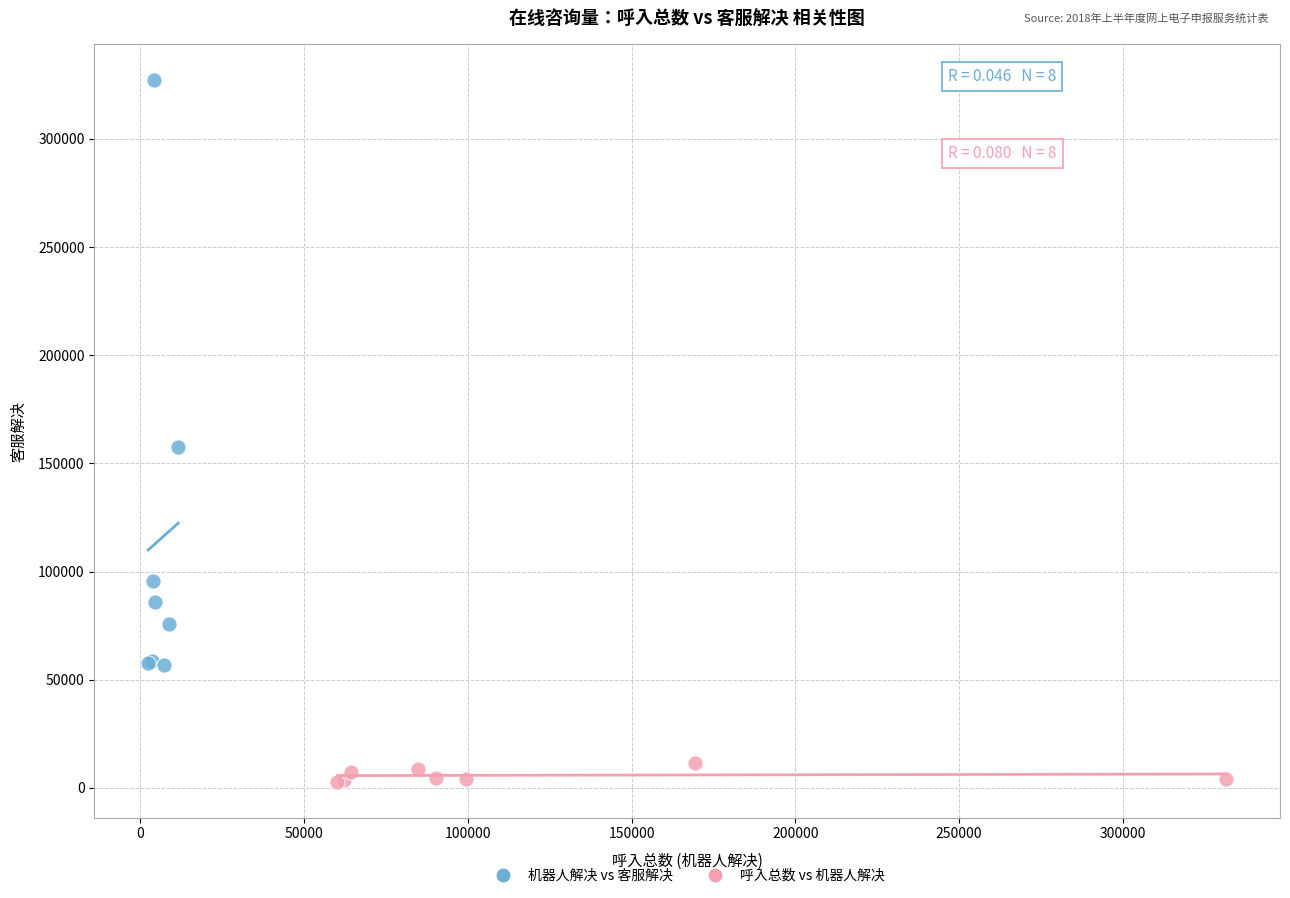

Which series has the widest spread of Y values?

机器人解决 vs 客服解决